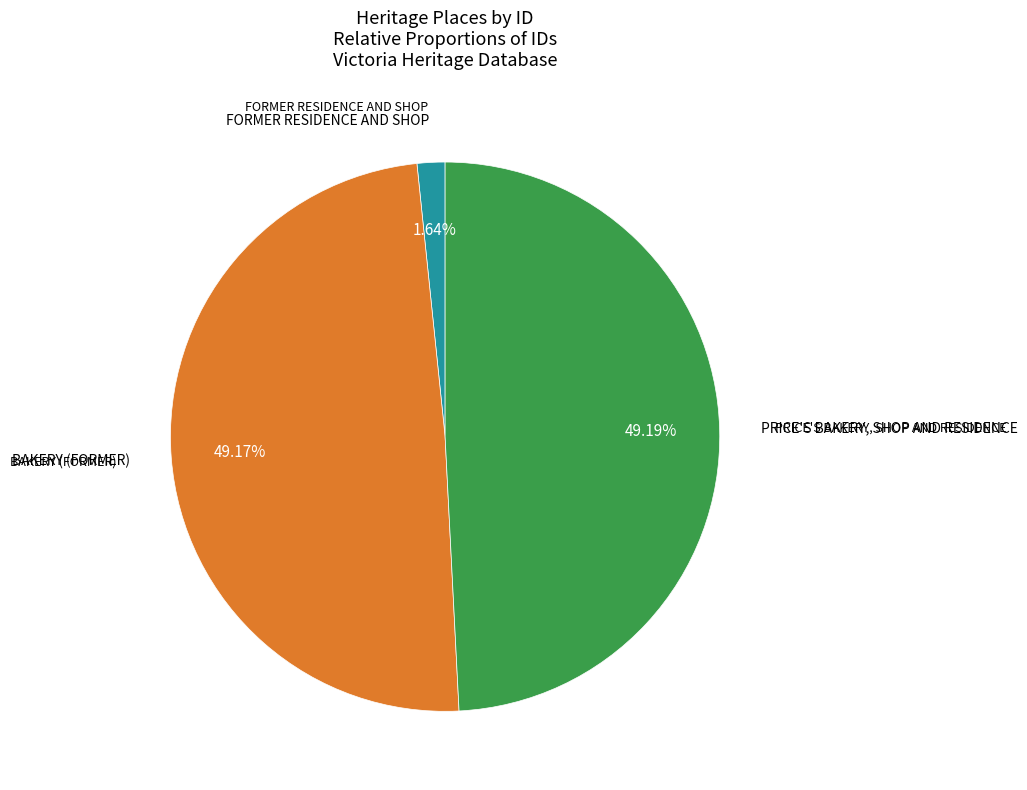

Is it true that FORMER RESIDENCE AND SHOP is 11% of the pie?

False